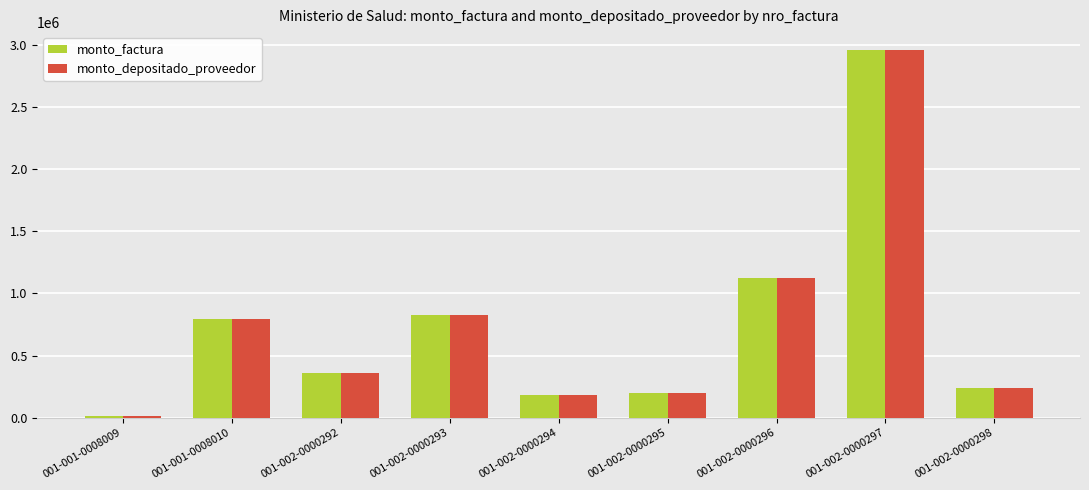

What is the sum of the monto_factura values at 001-002-0000296 and 001-002-0000292?

1483000